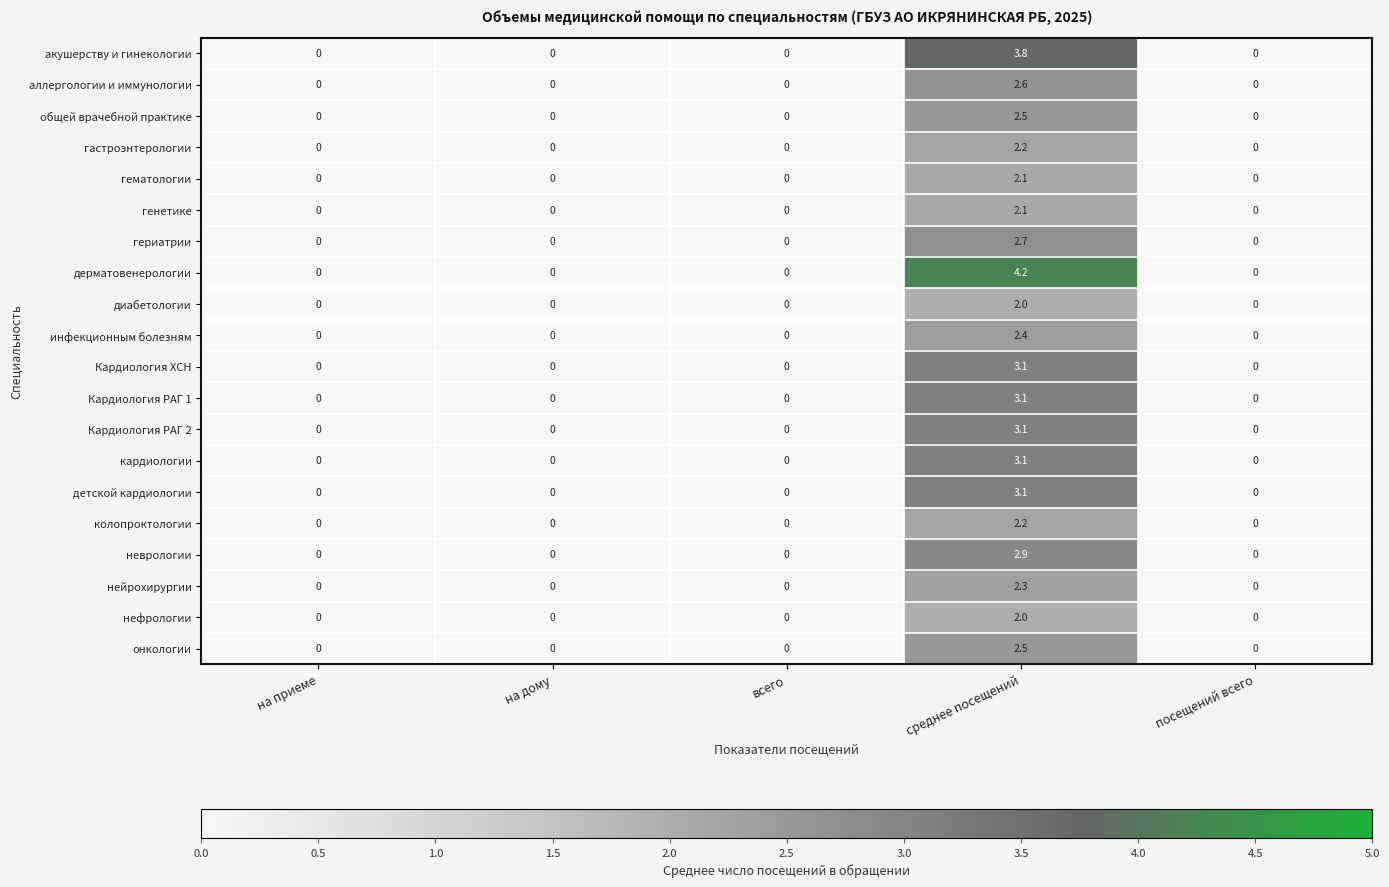

Which series has the largest range (max minus min)?

дерматовенерологии